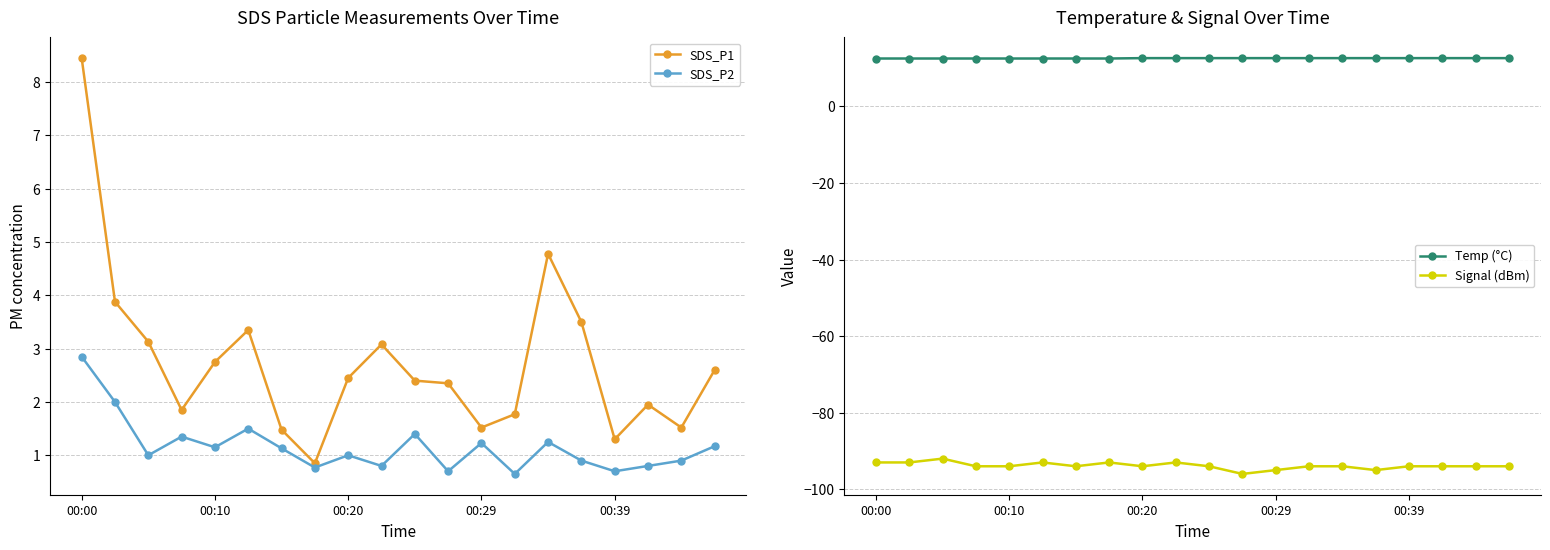

What is the maximum value shown in the chart?

12.6